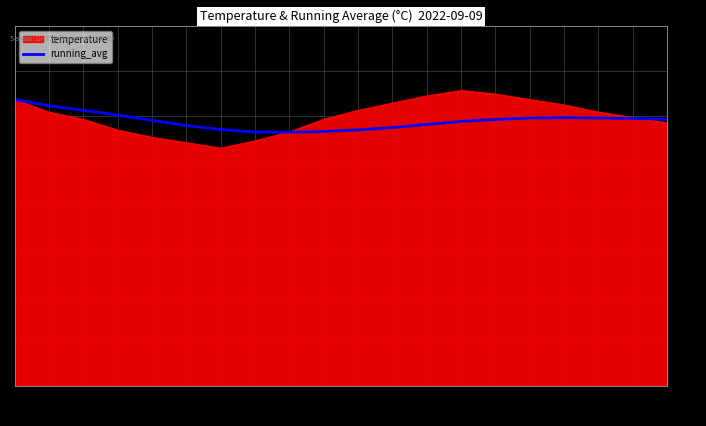

What position from the left is 05:00?

6